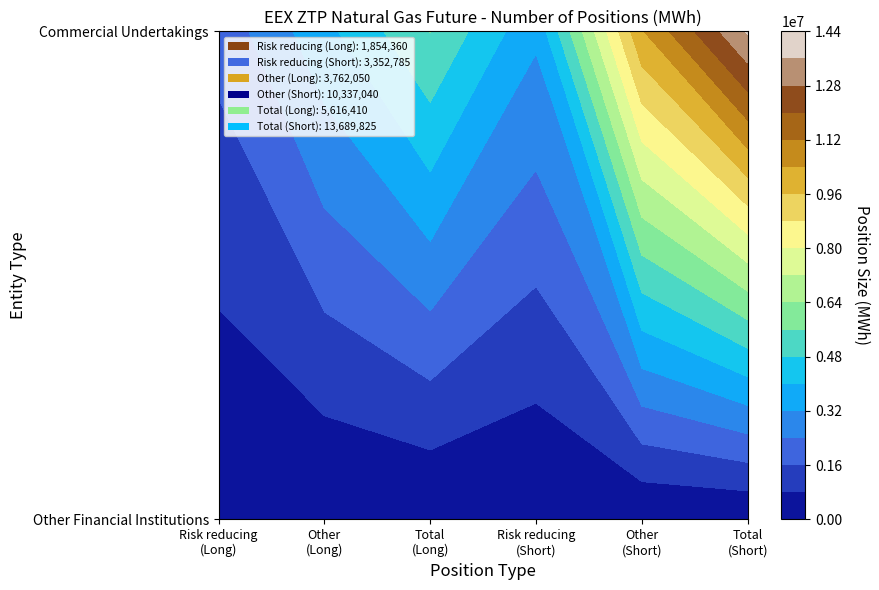

Is the value of Other (Long) at 1 greater than the value of Total (Short) at 1?

No